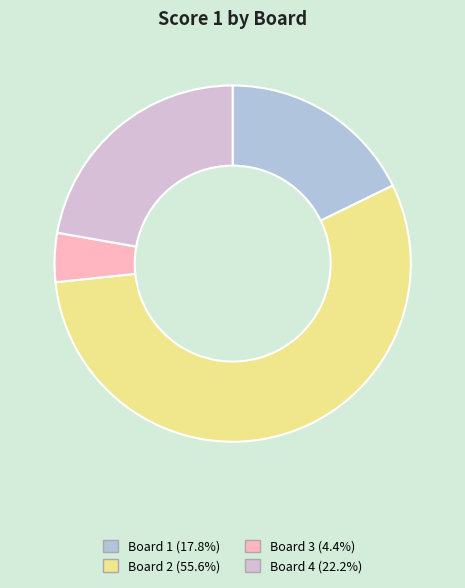

Combined, do Board 4 and Board 2 account for over 50%?

Yes